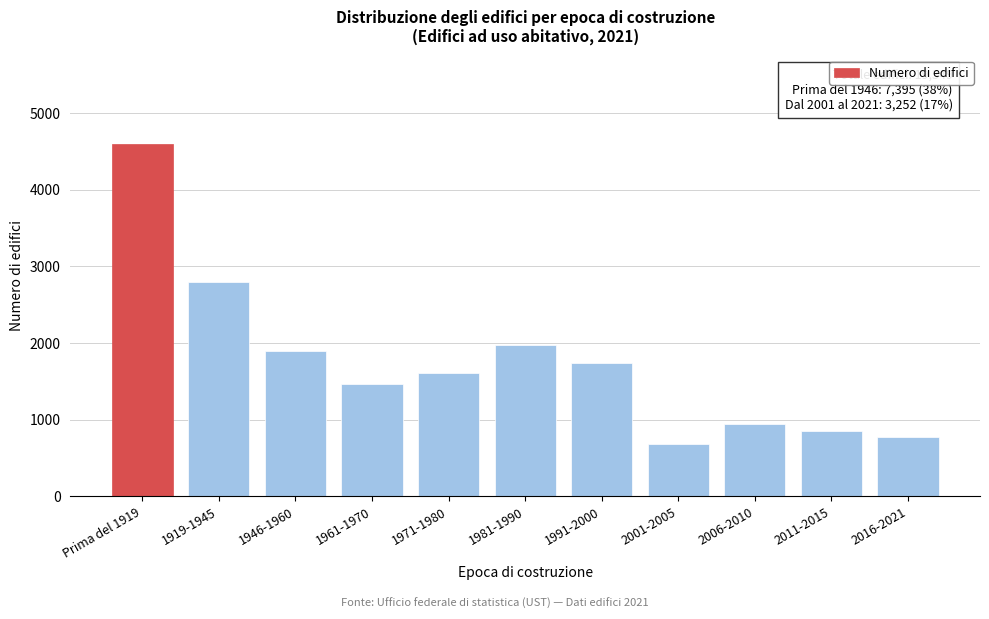

Reading right to left, transcribe all the data shown in this chart.

2016-2021=773	2011-2015=854	2006-2010=942	2001-2005=683	1991-2000=1744	1981-1990=1980	1971-1980=1606	1961-1970=1471	1946-1960=1901	1919-1945=2791	Prima del 1919=4604